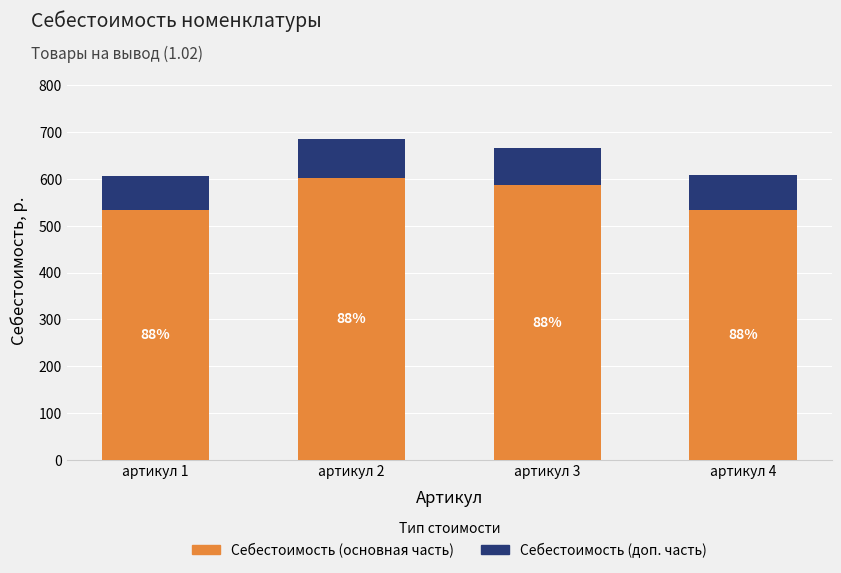

How many bars are there in total?

4